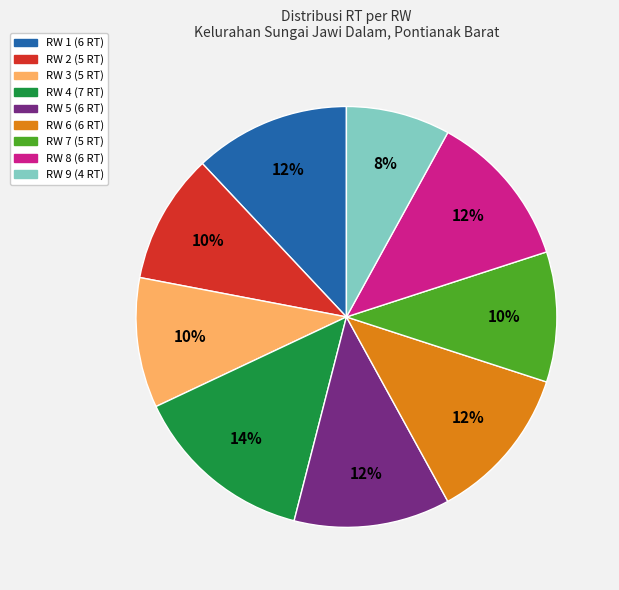

Is it true that RW 3 is 10% of the pie?

True